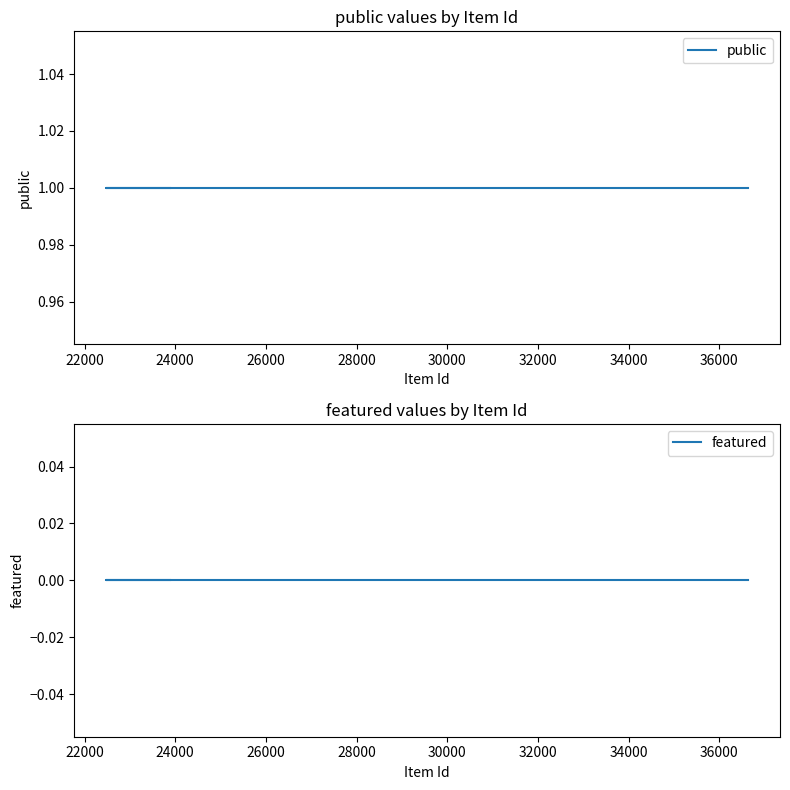

True or false: featured and public intersect in this chart.

False